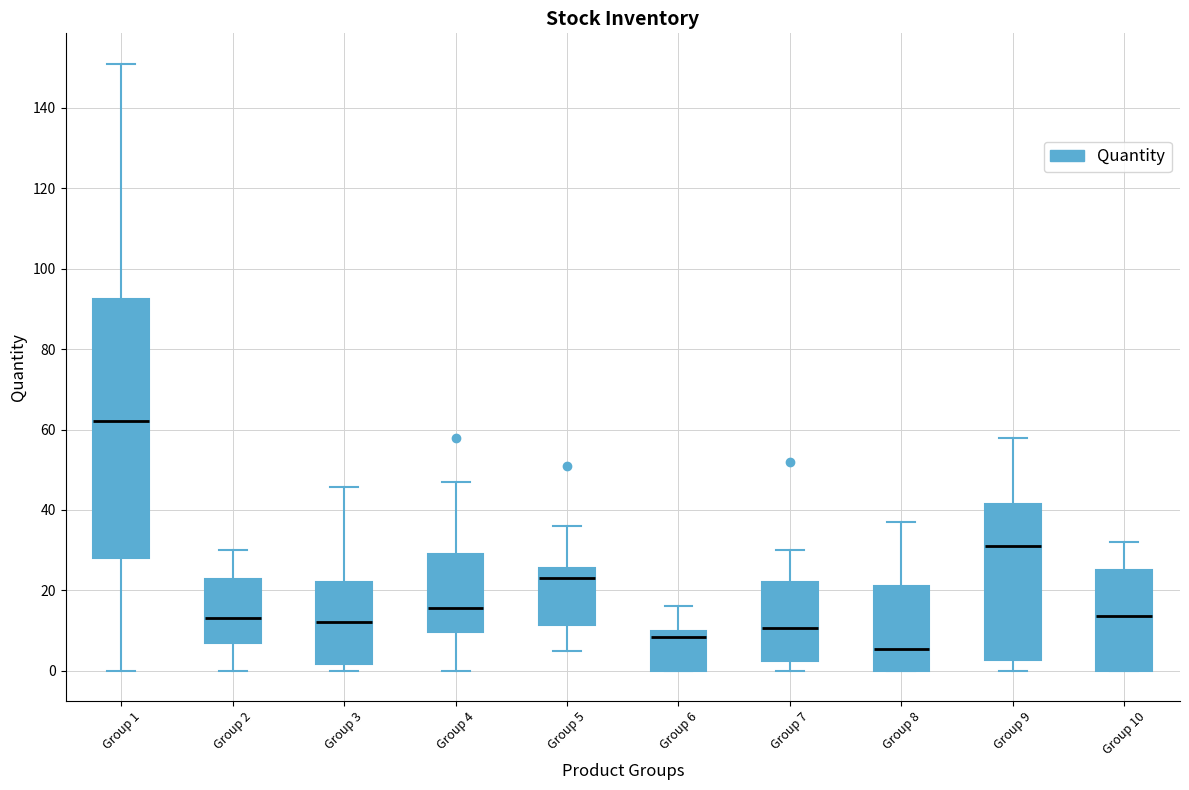

Which box has the lowest median line?

Group 8